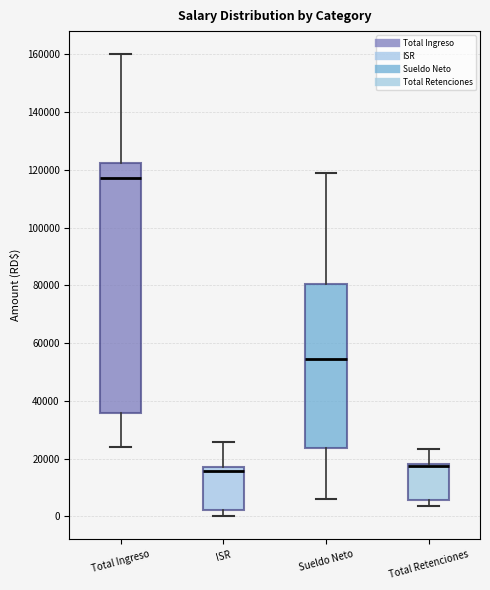

Reading left to right, transcribe this box plot: for each box, give where its median line is, the range the box spans, and where its two whiskers end, as read against the y-axis. The values are not printed on the chart, so give them approximately, as read against the axis.

Total Ingreso: median 118000, box 36000 to 122000, whiskers 24000 to 160000
ISR: median 16000, box 2000 to 18000, whiskers 0 to 26000
Sueldo Neto: median 54000, box 24000 to 80000, whiskers 6000 to 118000
Total Retenciones: median 18000 (just below the box's upper edge), box 6000 to 18000, whiskers 4000 to 24000